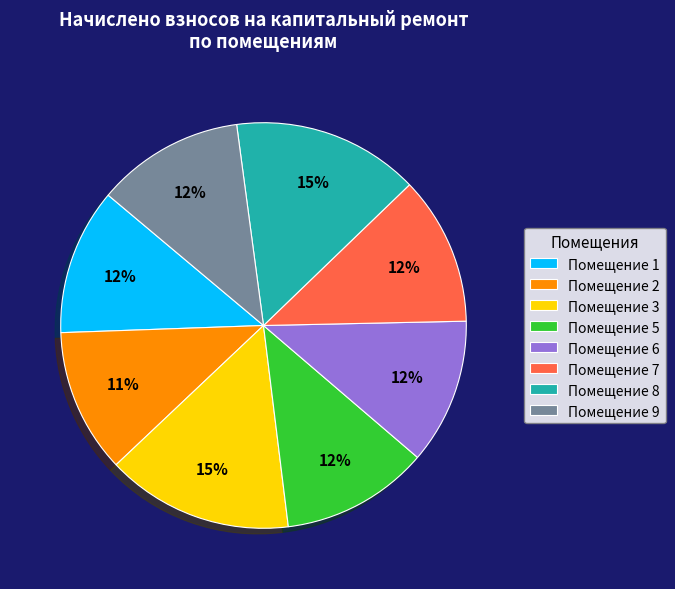

To the nearest percent, what percentage of the pie is Помещение 8?

15%